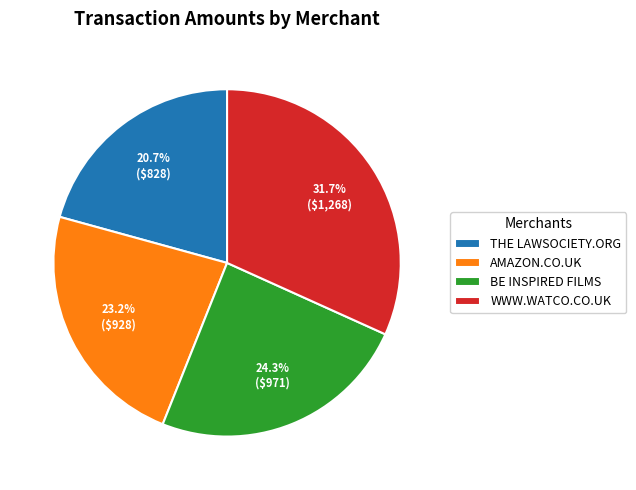

Rank the categories by value from highest to lowest.

WWW.WATCO.CO.UK, BE INSPIRED FILMS, AMAZON.CO.UK, THE LAWSOCIETY.ORG